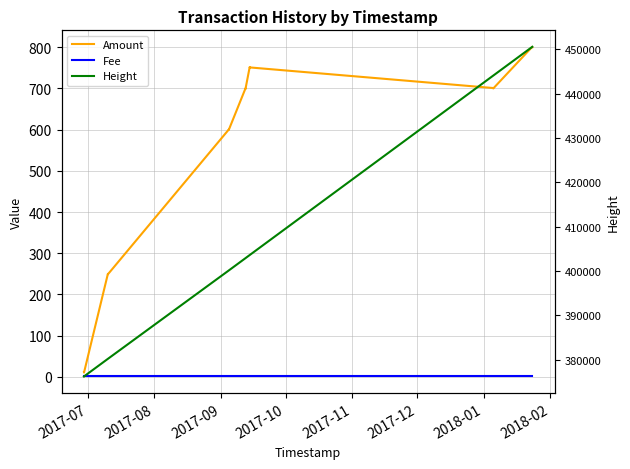

What is the maximum value for Amount?

801.0